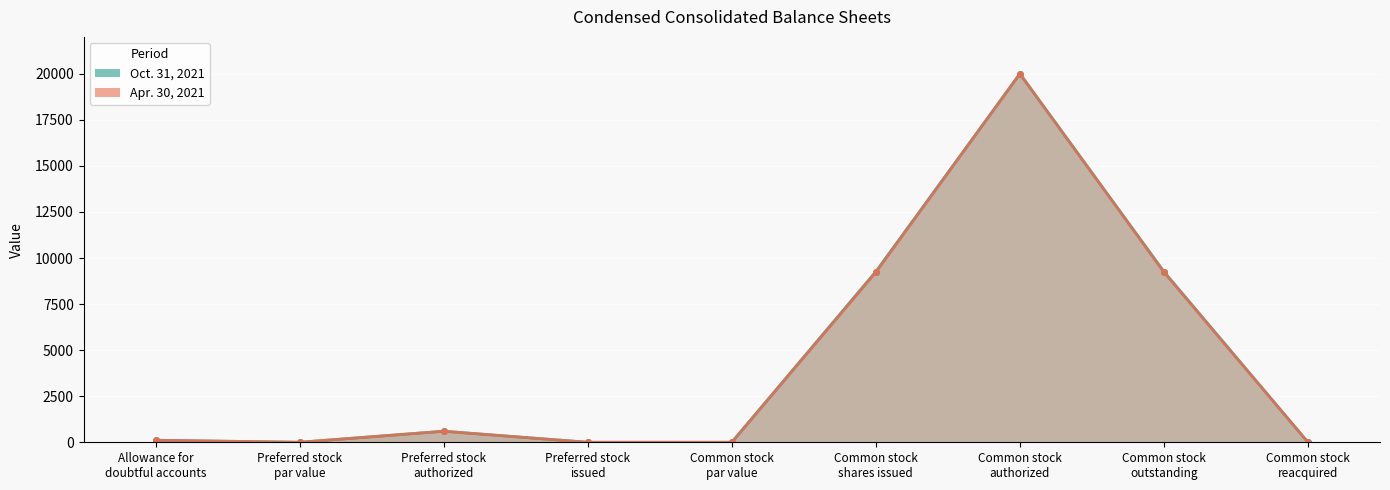

List the labels in order of Oct. 31, 2021 value, smallest first.

Preferred stock
issued, Preferred stock
par value, Common stock
par value, Common stock
reacquired, Allowance for
doubtful accounts, Preferred stock
authorized, Common stock
outstanding, Common stock
shares issued, Common stock
authorized